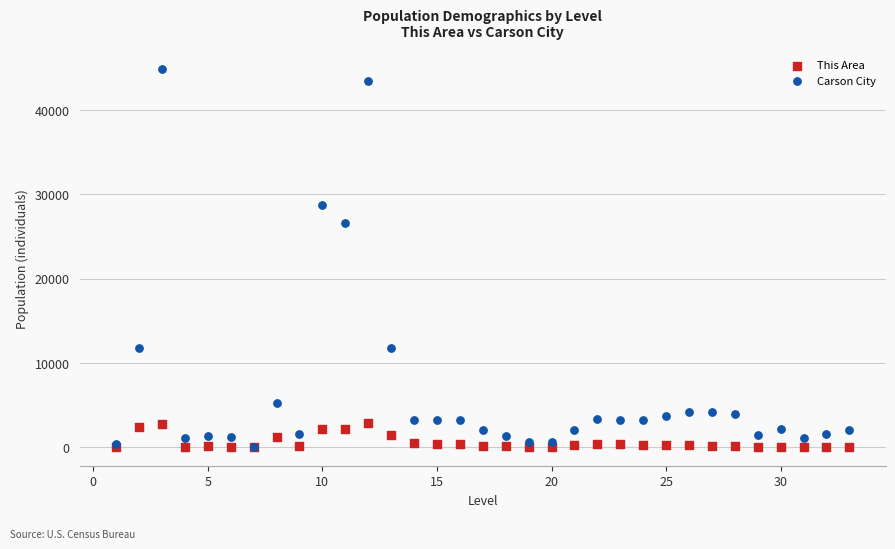

Which series reaches the maximum Y coordinate?

Carson City